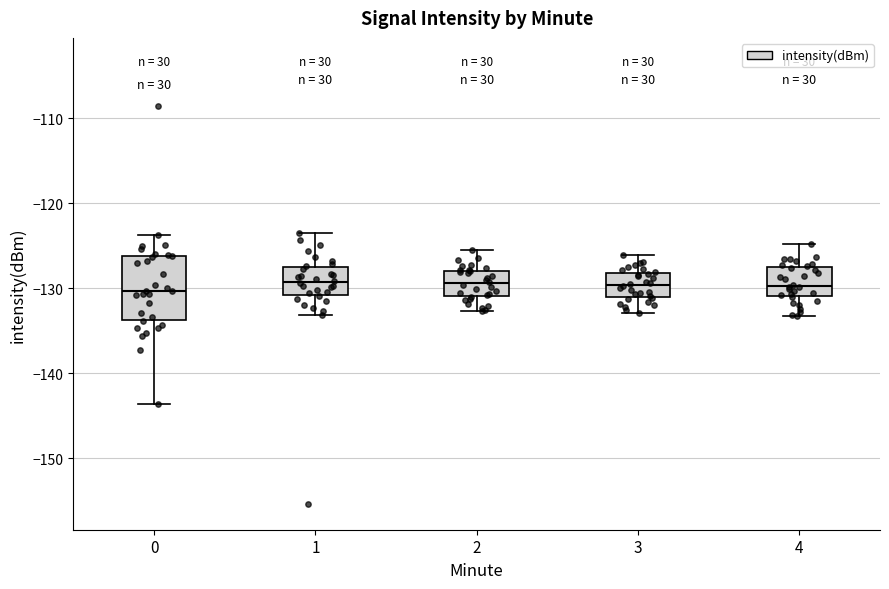

Which box is the tallest, from its lower edge to its upper edge?

0